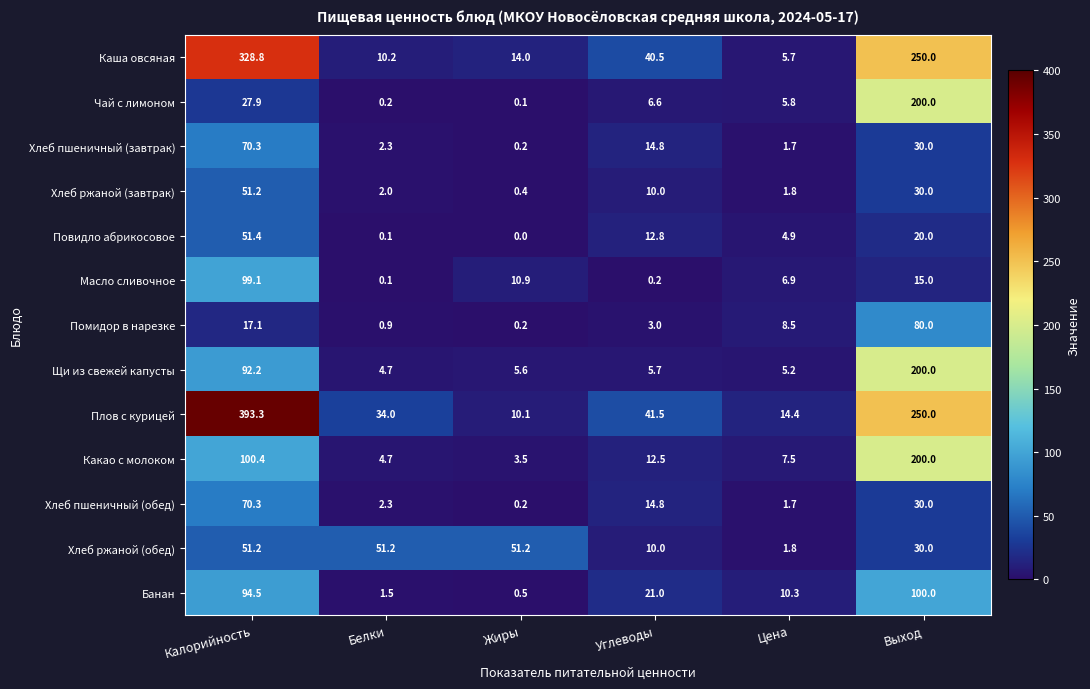

How many series are shown in this chart?

13